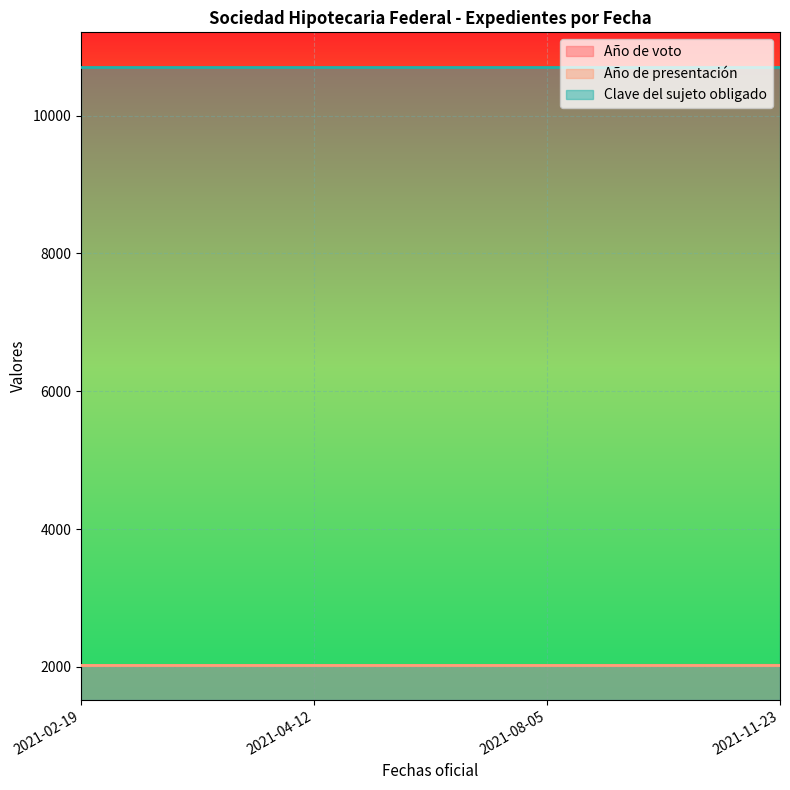

Is it true that Año de presentación equals 2021 at 2021-11-23?

True